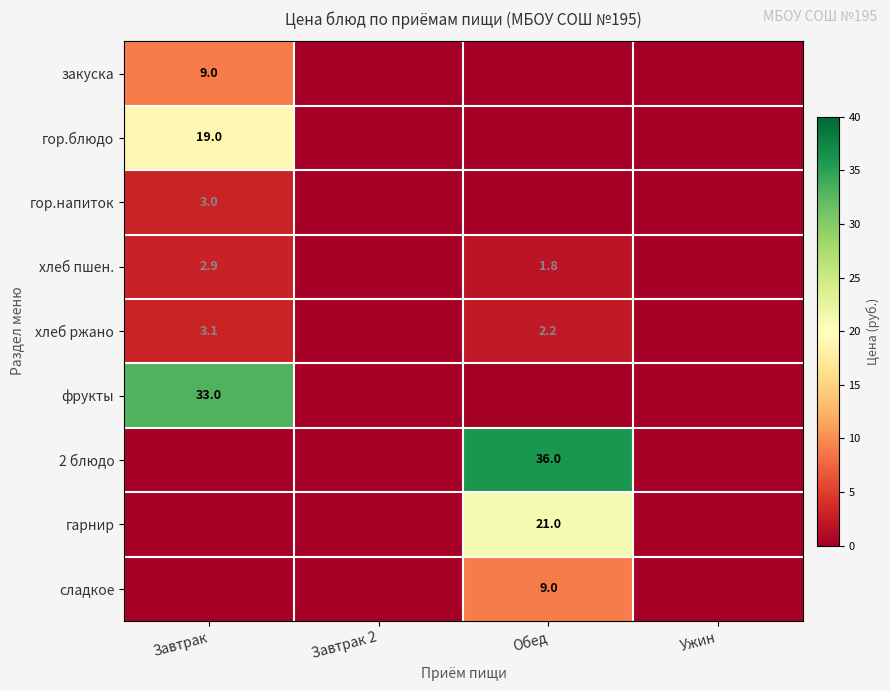

Rank the series at Ужин from lowest to highest value.

закуска, гор.блюдо, гор.напиток, хлеб пшен., хлеб ржано, фрукты, 2 блюдо, гарнир, сладкое